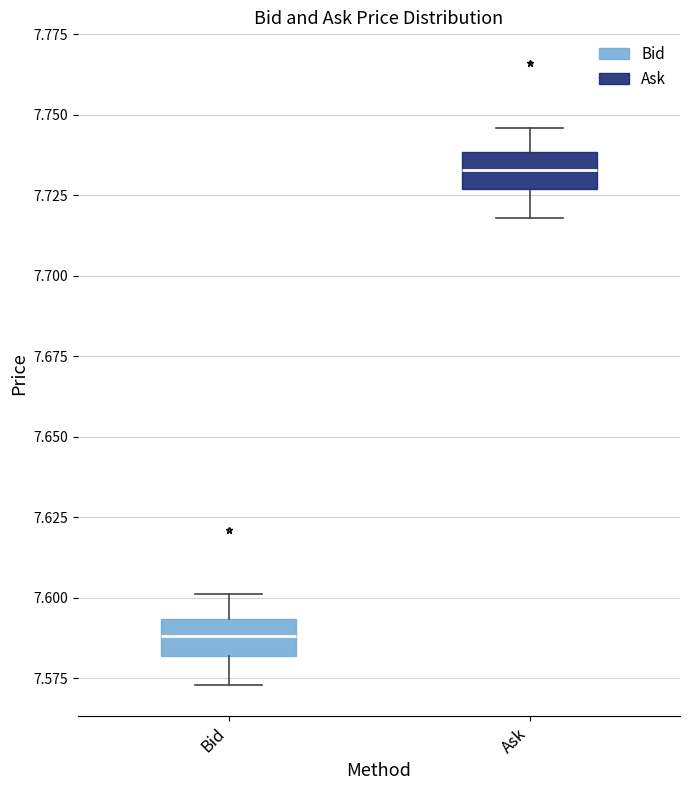

Reading left to right, transcribe this box plot: for each box, give where its median line is, the range the box spans, and where its two whiskers end, as read against the y-axis. The values are not printed on the chart, so give them approximately, as read against the axis.

Bid: median 7.590, box 7.580 to 7.595, whiskers 7.575 to 7.600
Ask: median 7.735, box 7.725 to 7.740, whiskers 7.720 to 7.745